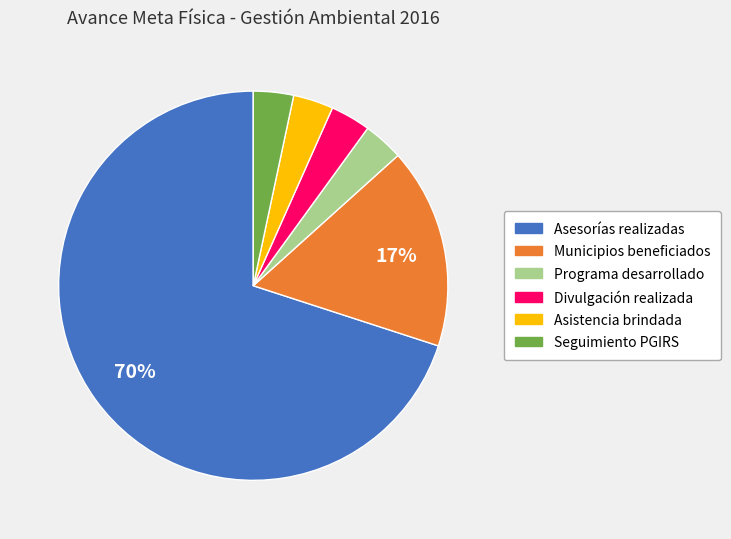

Which category has the biggest portion of the pie?

Asesorías realizadas